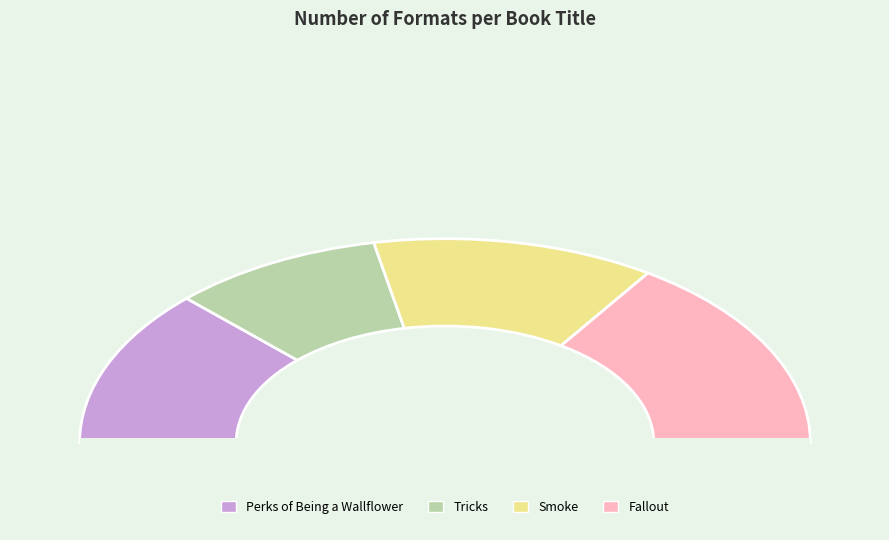

How many slices are in this pie chart?

4